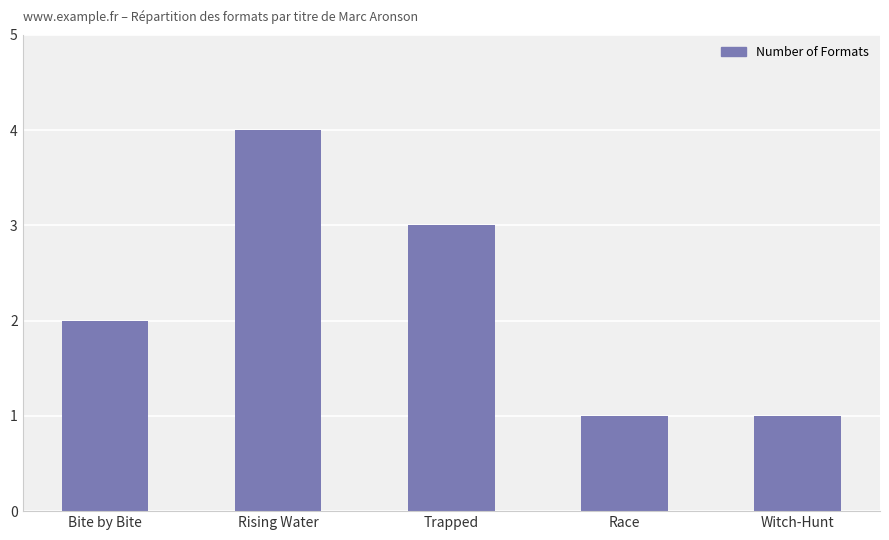

What is the difference between the values at Witch-Hunt and Trapped?

2